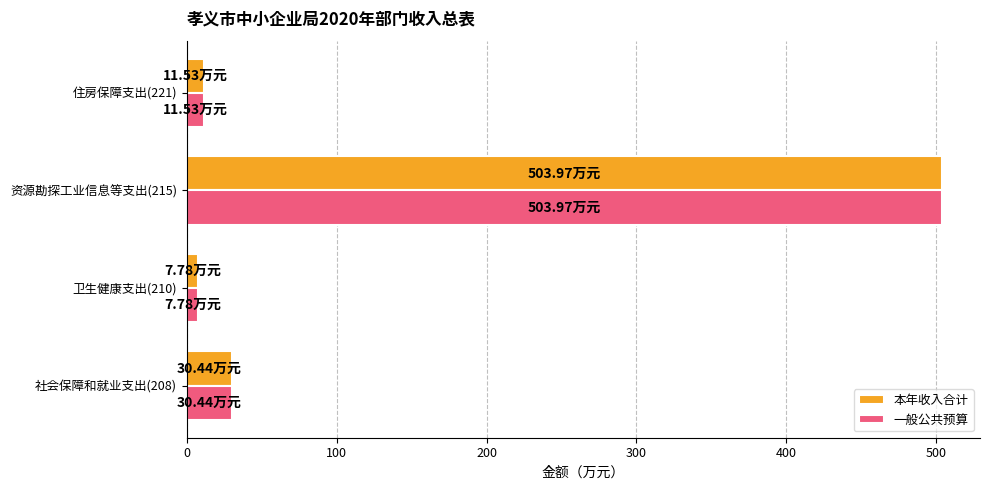

Count the number of categories in the chart.

4